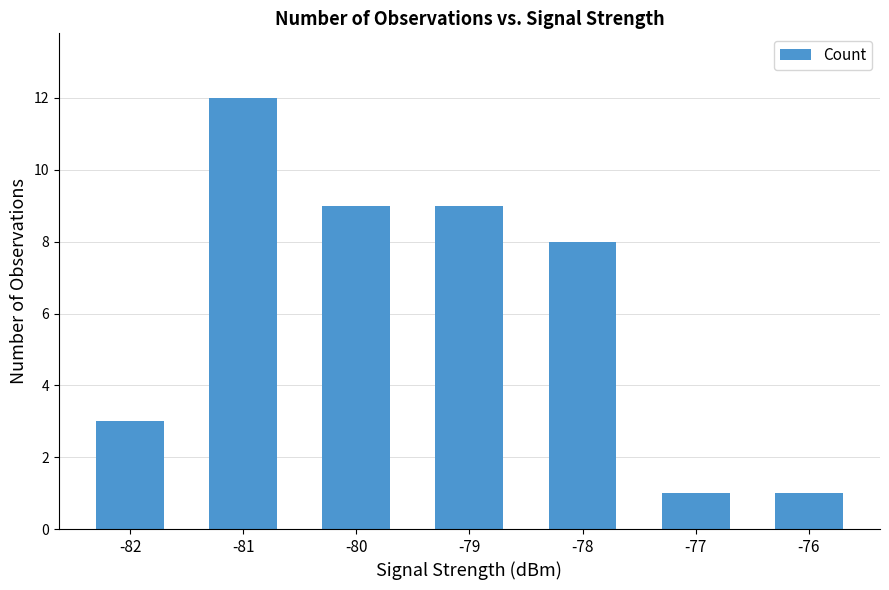

What is the difference between the values at -81 and -79?

3